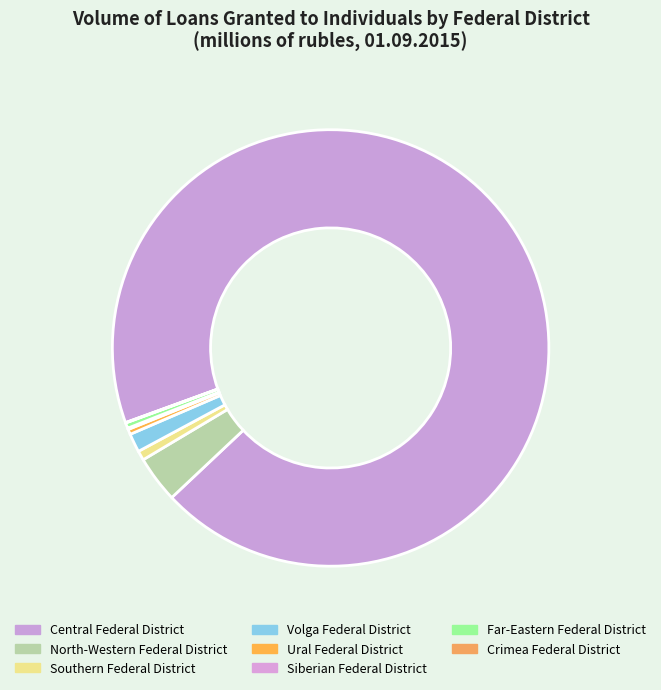

How many slices are in this pie chart?

8